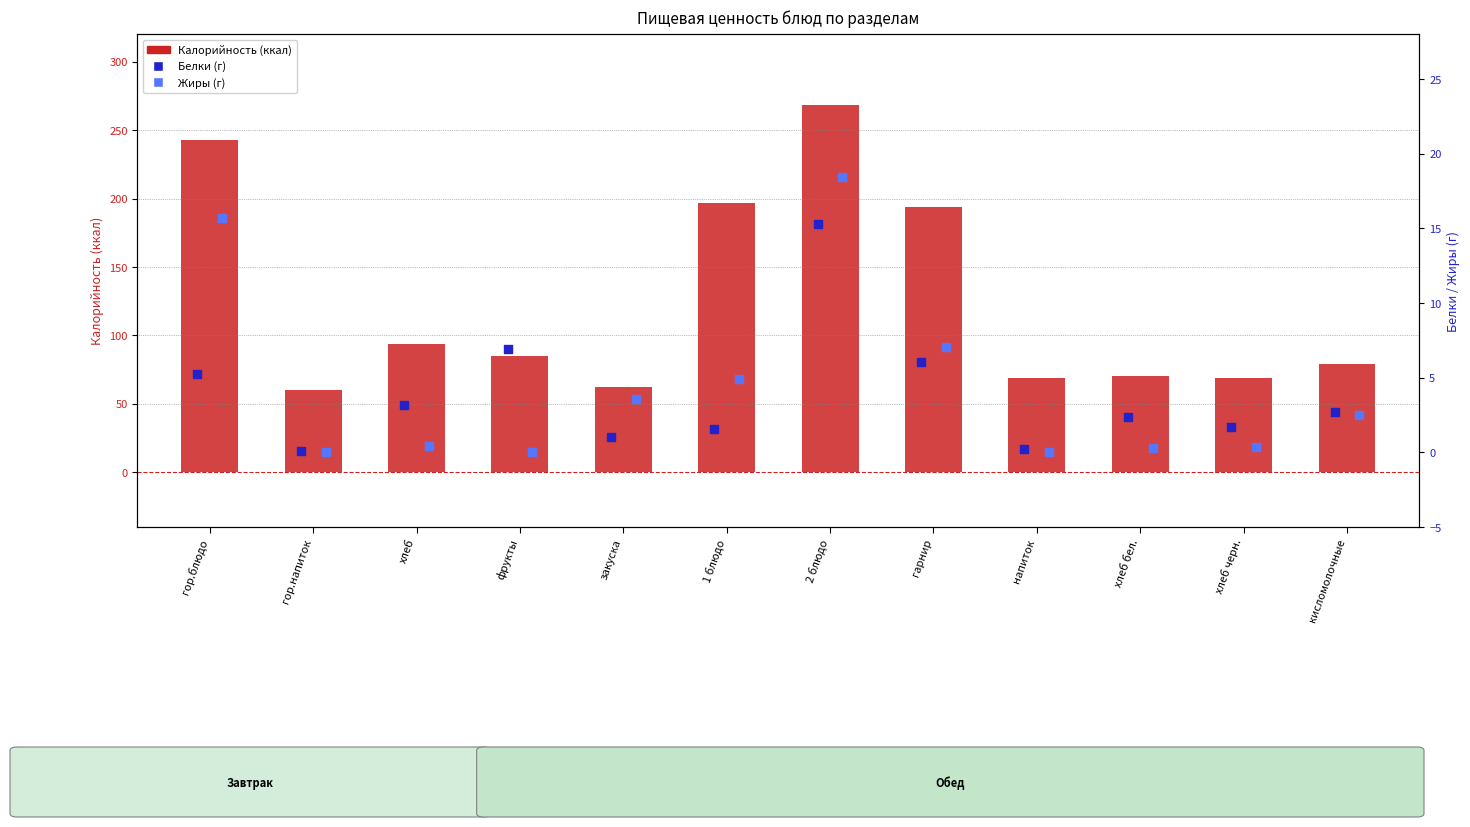

What are all the series names shown in the legend?

Калорийность, Белки, Жиры